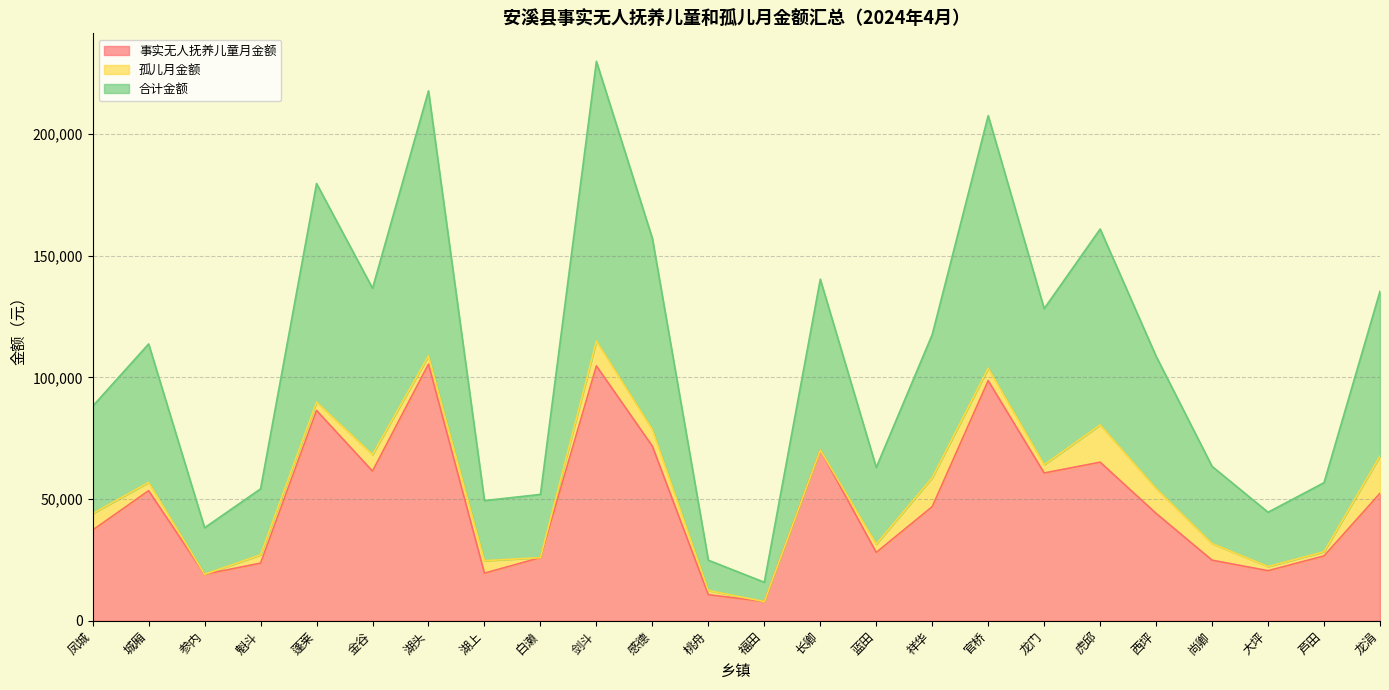

What is the total value across all series at 湖上?

49420